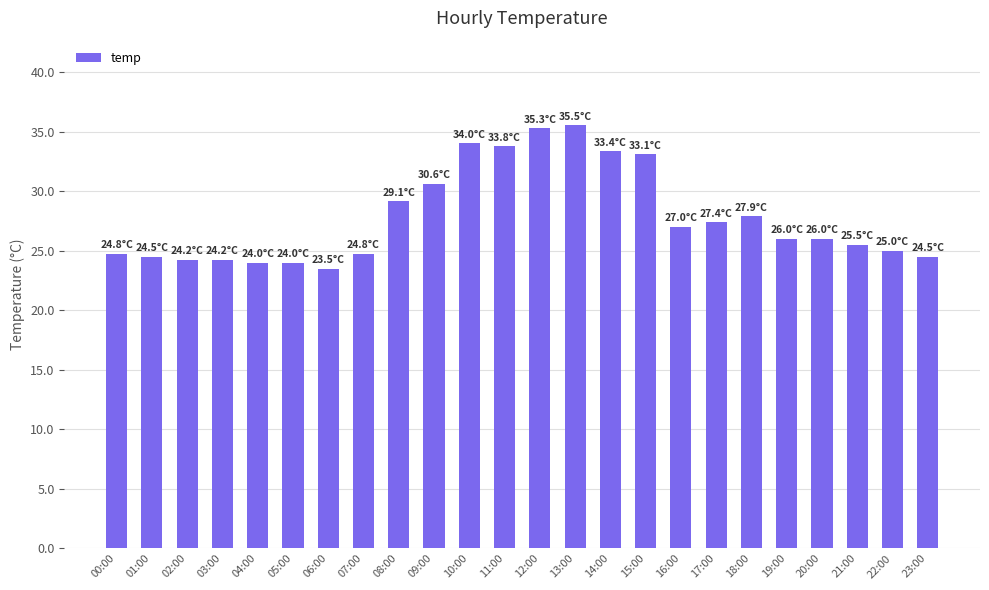

Does the chart contain any negative values?

No